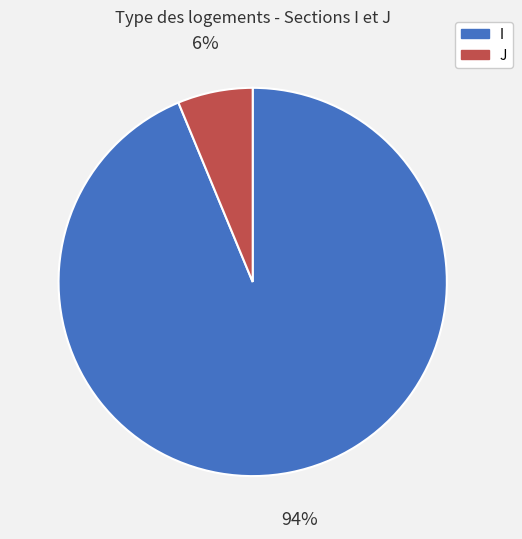

To the nearest percent, what percentage of the pie is J?

6%